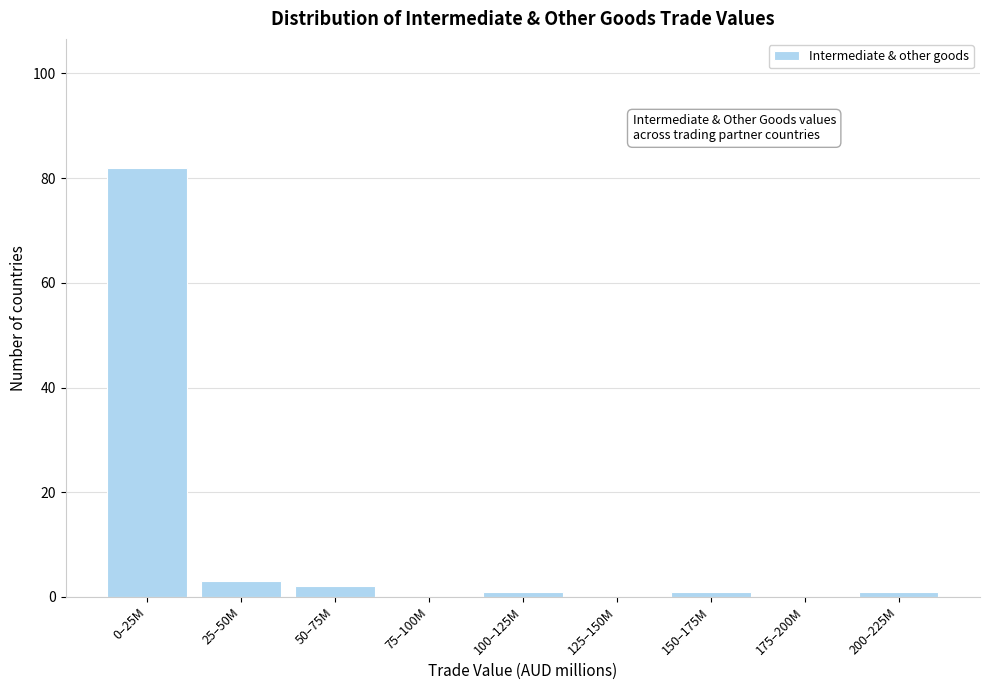

Reading left to right, list all the values displayed in this chart.

0–25M=82	25–50M=3	50–75M=2	75–100M=0	100–125M=1	125–150M=0	150–175M=1	175–200M=0	200–225M=1